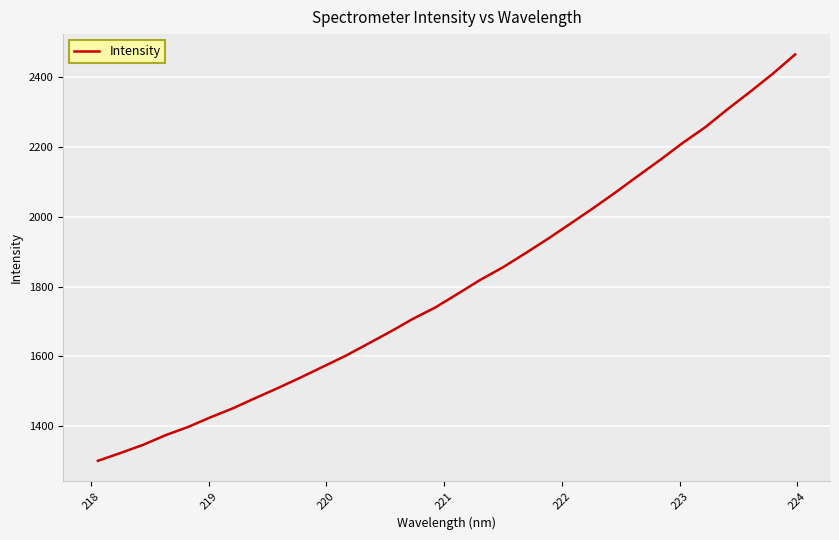

What is the difference between the maximum and minimum values?

1165.9